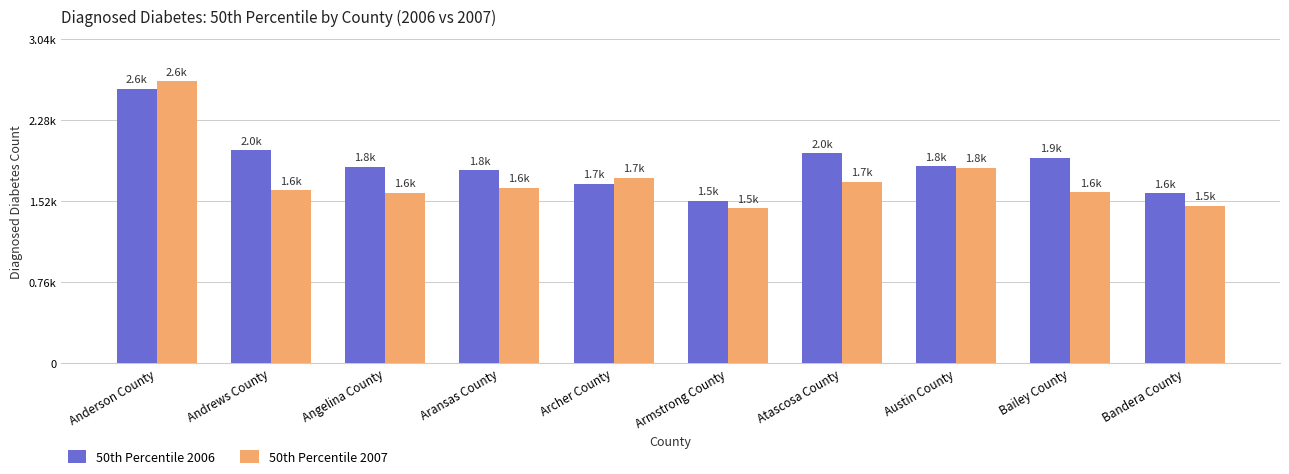

What is the difference between the maximum and minimum values in the 50th Percentile 2007 series?

1189